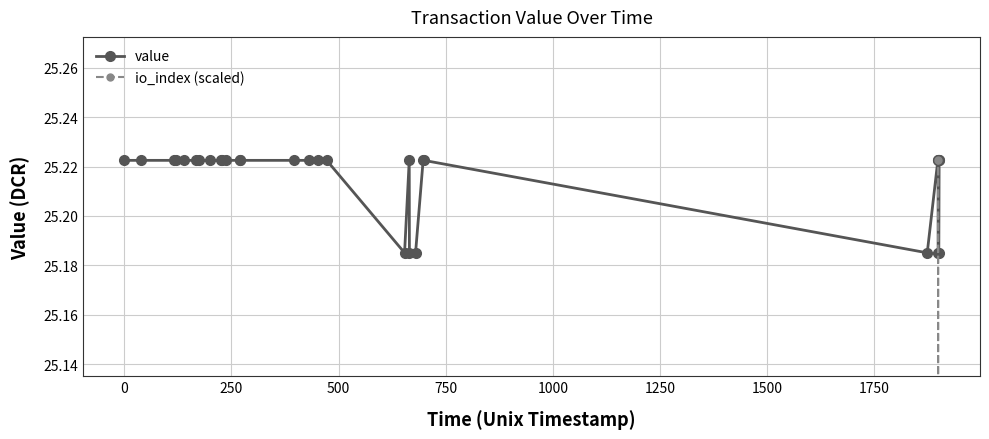

True or false: io_index (scaled) and value cross at least once.

False